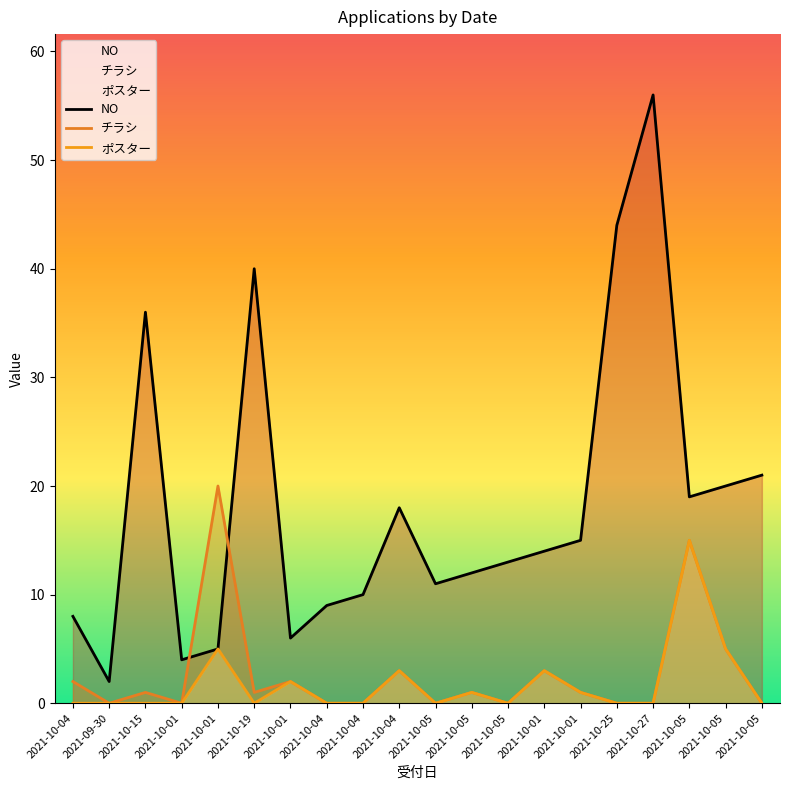

Between 2021-10-05 and 2021-10-15, which is larger?

2021-10-15